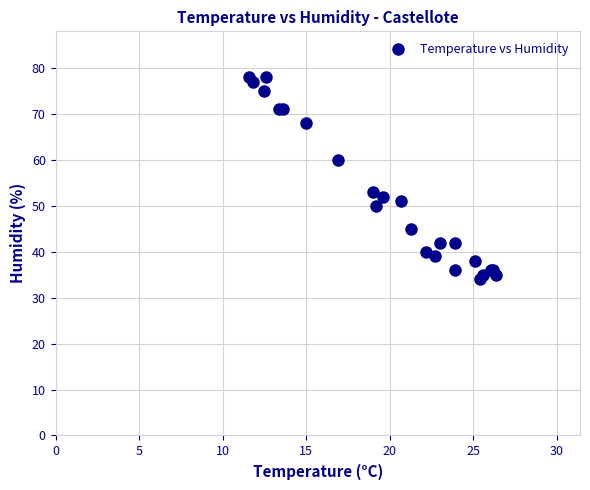

What Y value in the scatter plot is closest to 56?

53